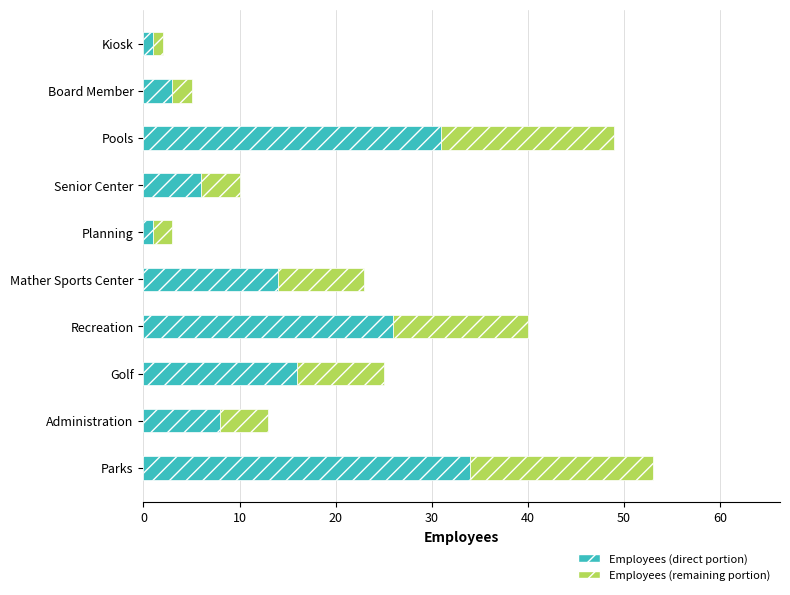

What is the total value across all series at Golf?

25